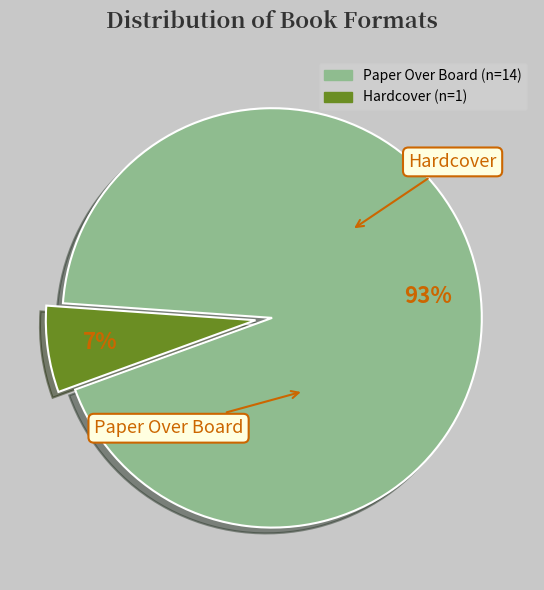

Rank the categories by value from highest to lowest.

Paper Over Board, Hardcover